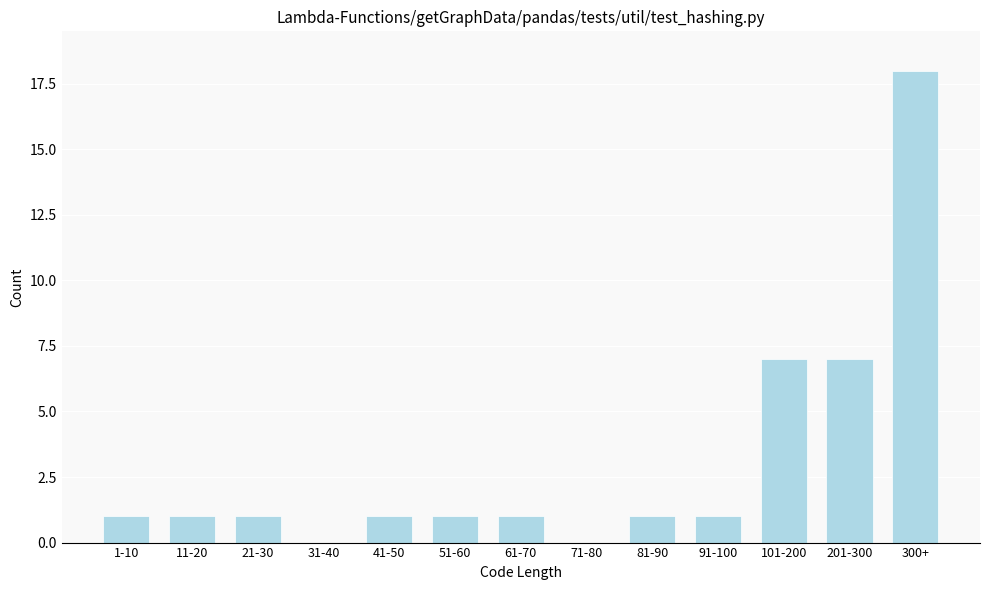

Reading left to right, list all the values displayed in this chart.

1-10=1	11-20=1	21-30=1	31-40=0	41-50=1	51-60=1	61-70=1	71-80=0	81-90=1	91-100=1	101-200=7	201-300=7	300+=18